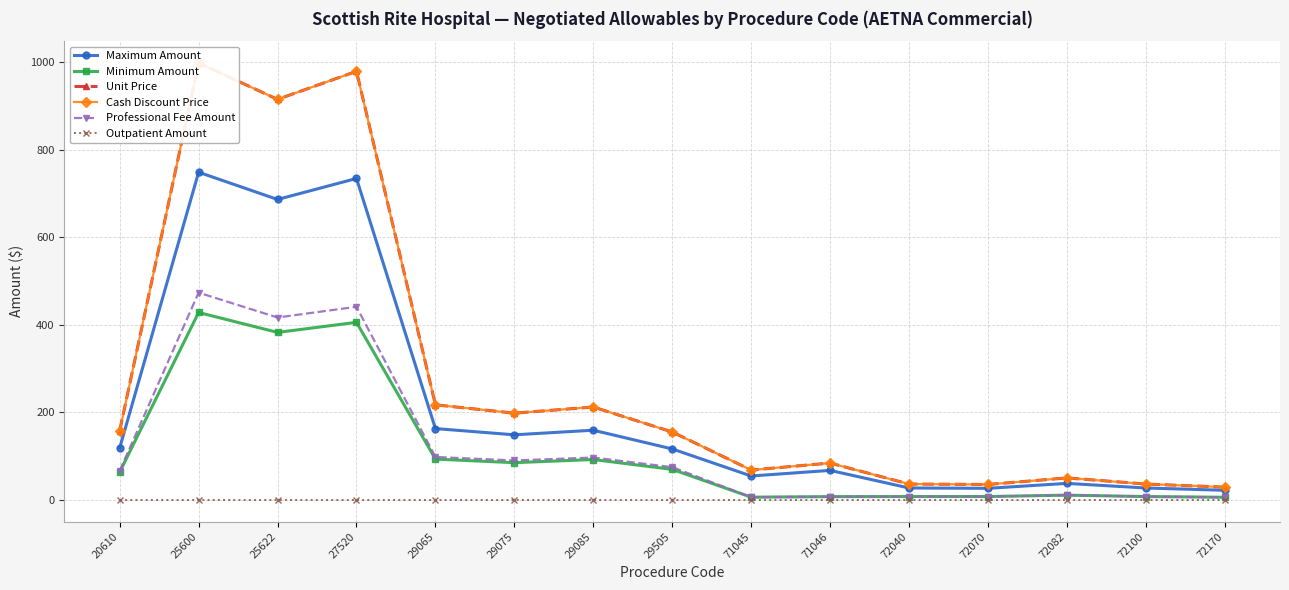

Is the value of Outpatient Amount at 29075 greater than the value of Maximum Amount at 72070?

No